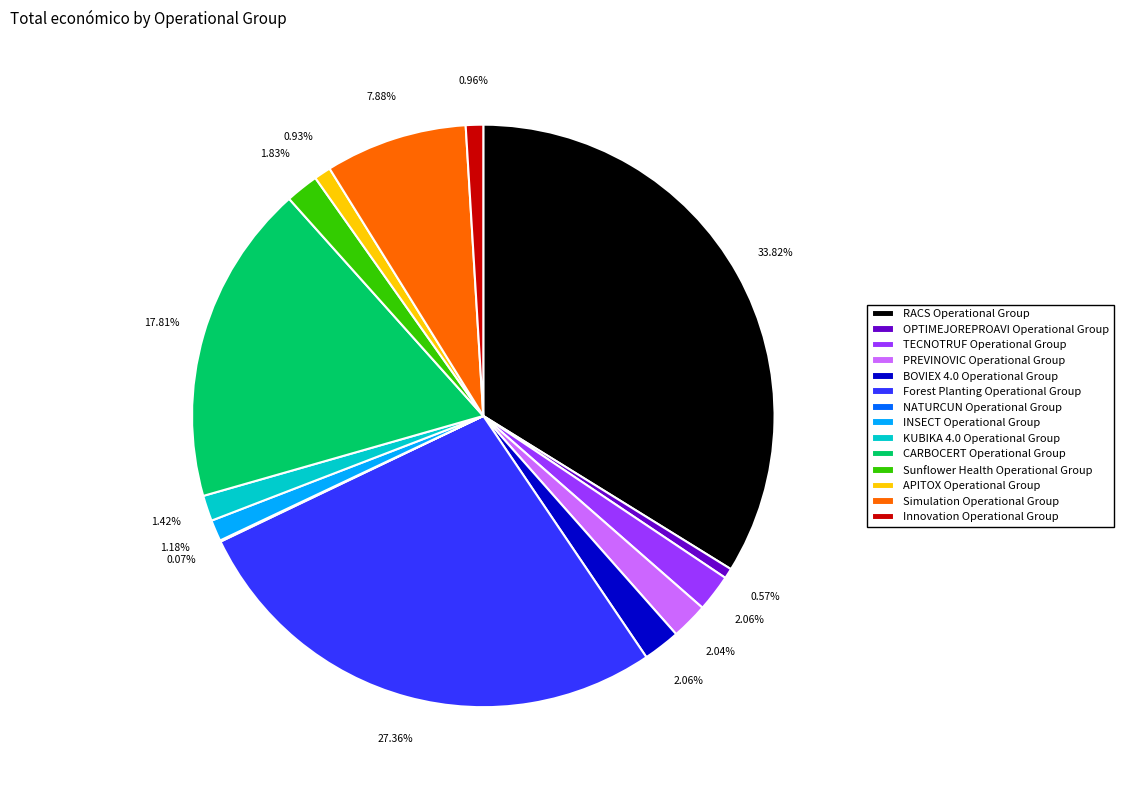

Which category has the biggest portion of the pie?

RACS Operational Group